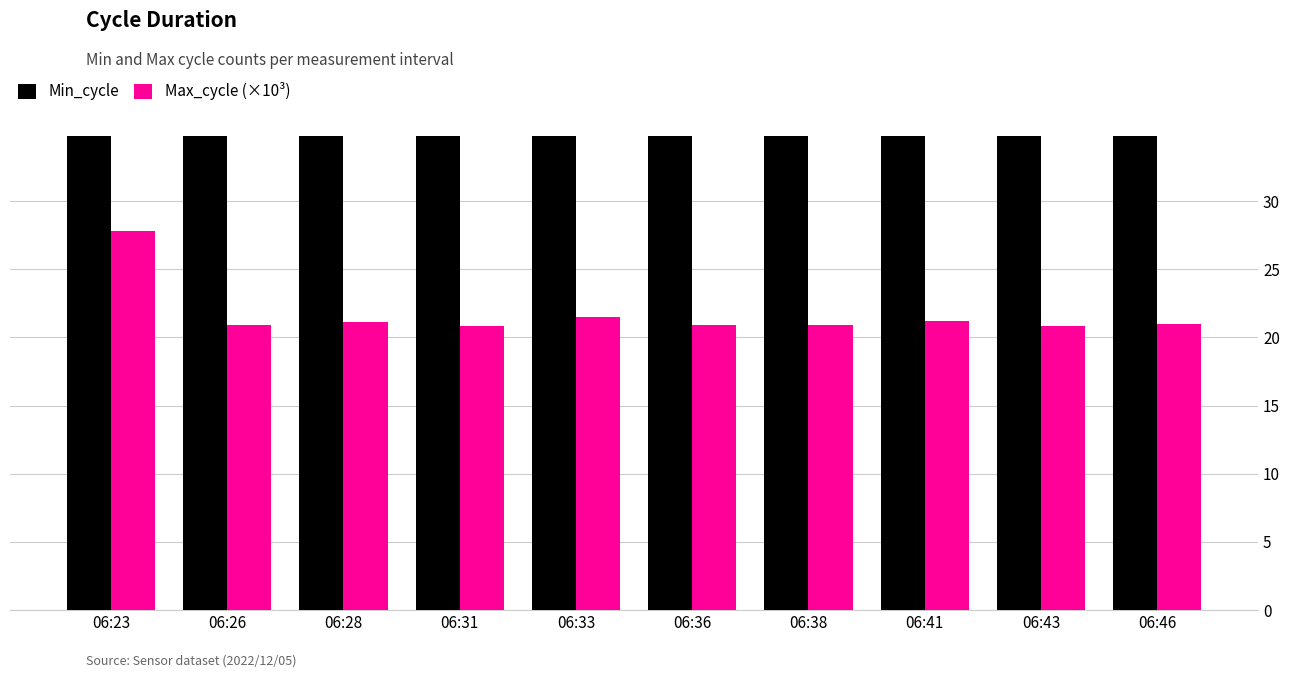

Which series changed the most between 06:36 and 06:41?

Min_cycle